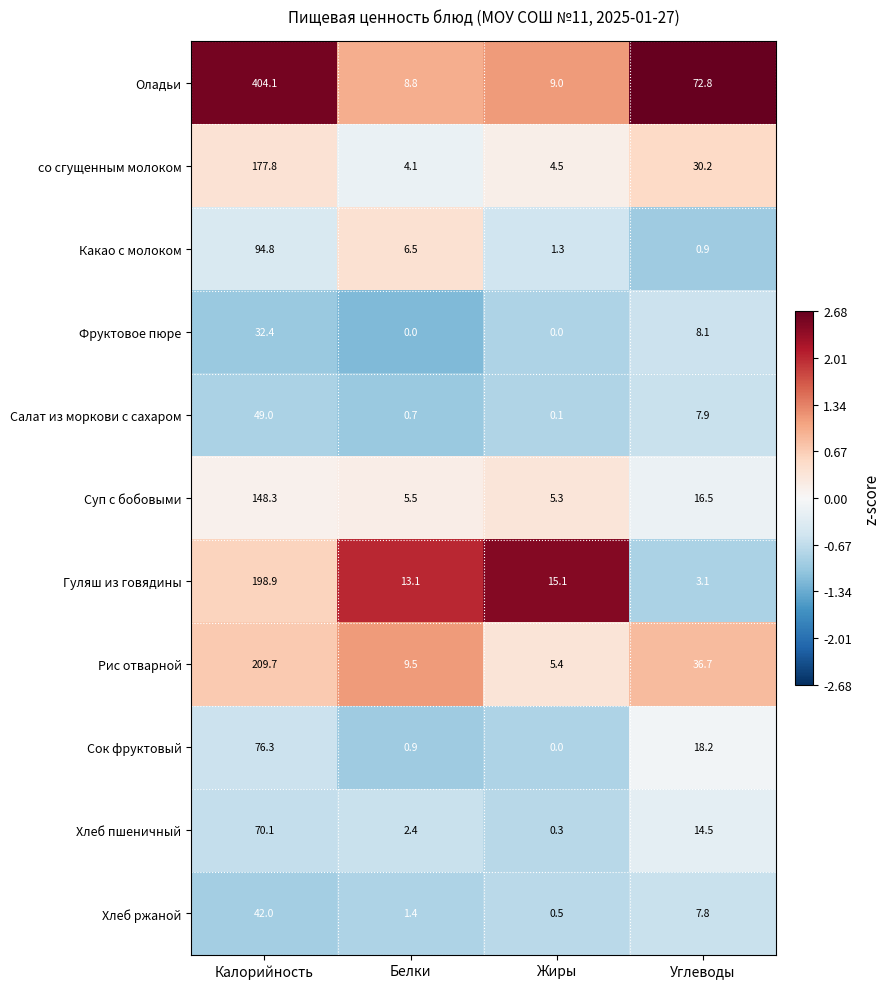

Between Калорийность and Жиры, which series saw the biggest shift?

Оладьи